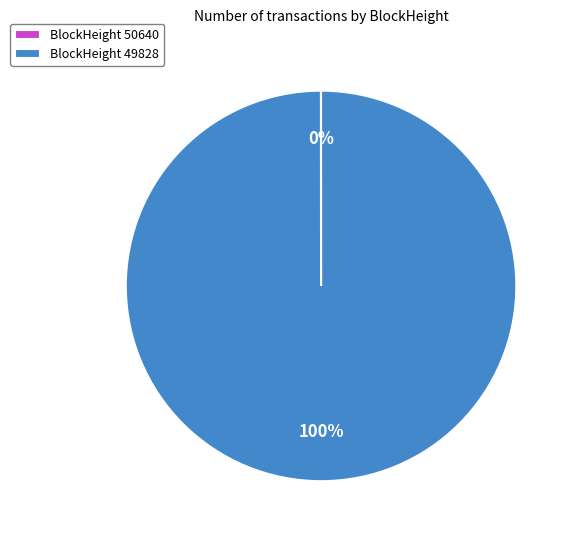

Which category accounts for the majority?

BlockHeight 49828